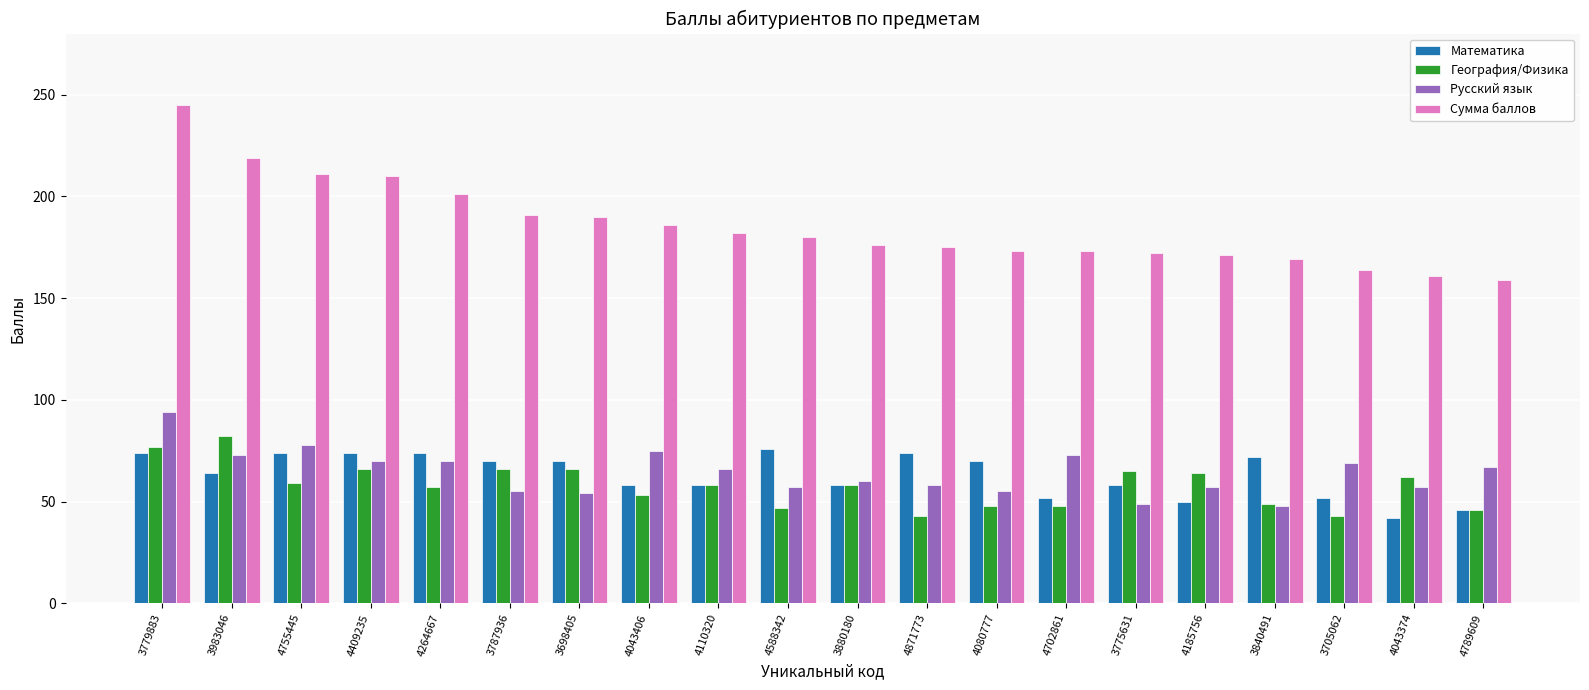

List the series in order of their peak value, lowest first.

Математика, География/Физика, Русский язык, Сумма баллов